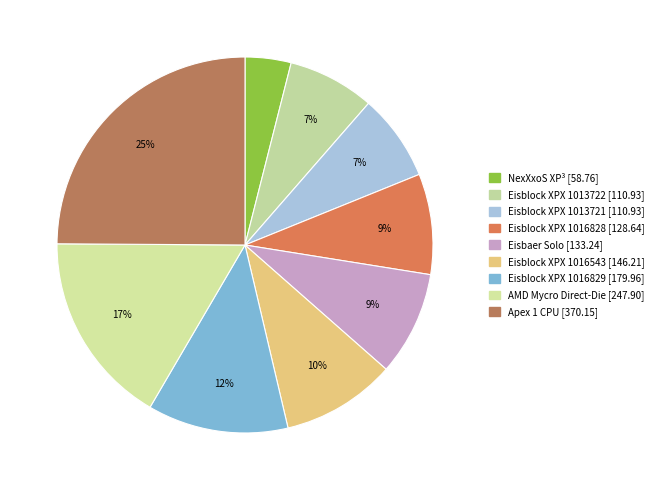

Does any single category account for the majority?

No